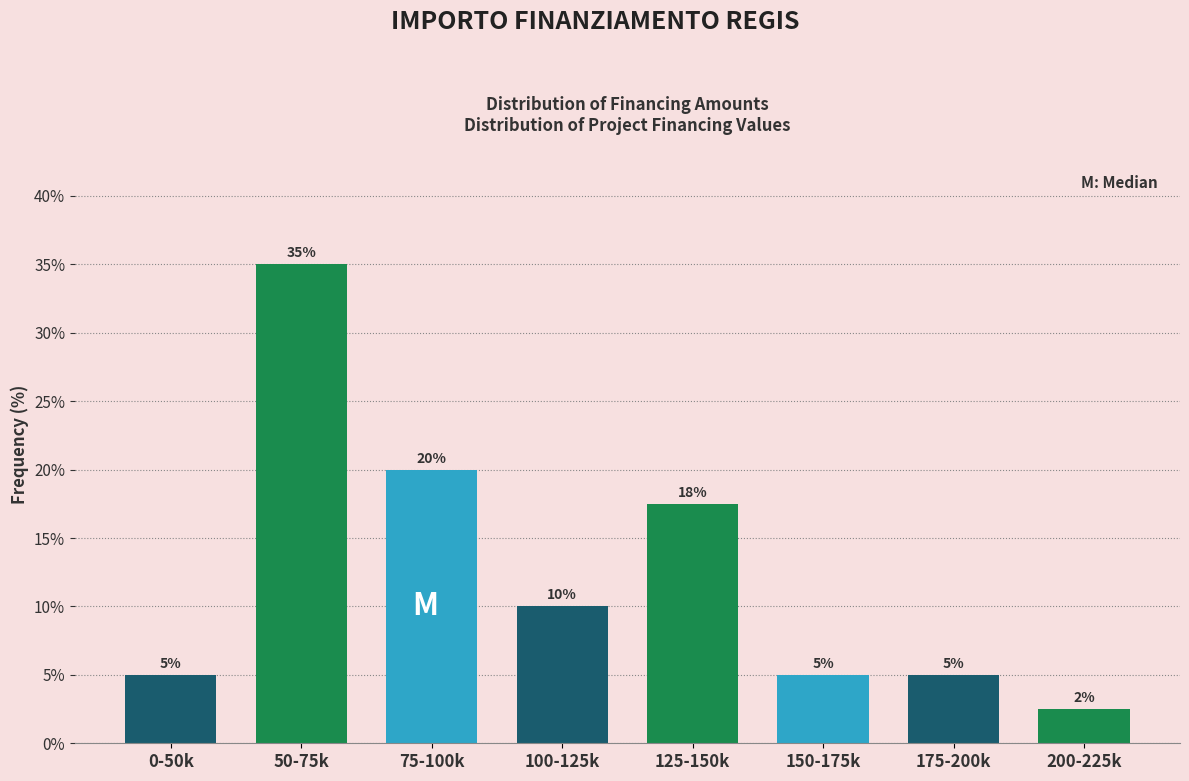

Which has a higher value, 200-225k or 0-50k?

0-50k